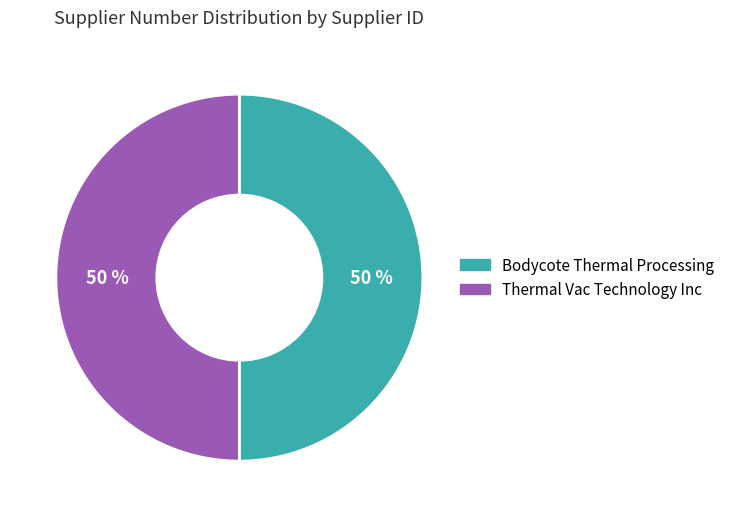

Approximately how many times larger is the value at Bodycote Thermal Processing compared to Thermal Vac Technology Inc?

1.0